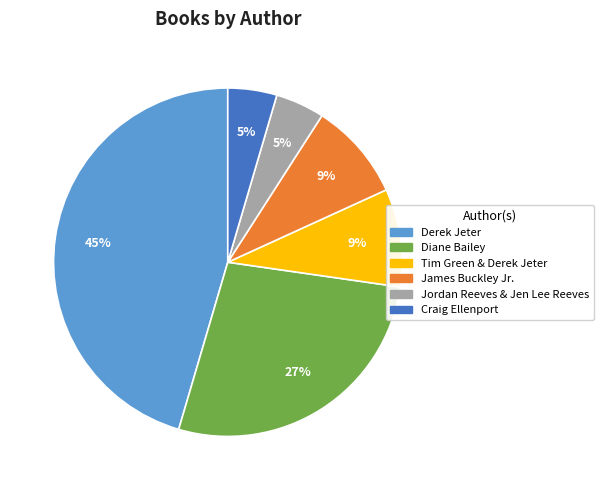

Is it true that Jordan Reeves & Jen Lee Reeves is 12% of the pie?

False